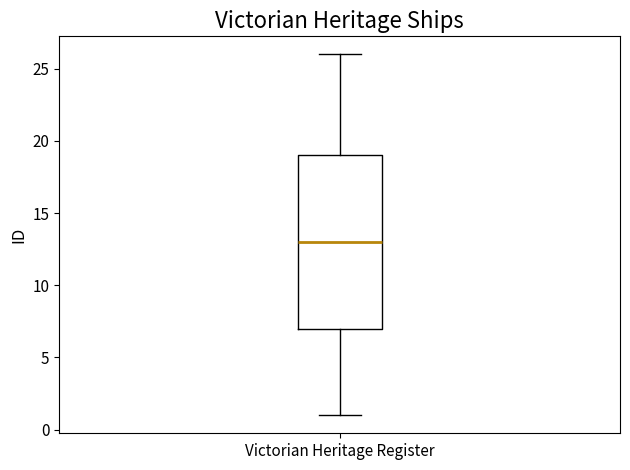

Transcribe this box plot: give where the median line is, the range the box spans, and where the two whiskers end, as read against the y-axis. The values are not printed on the chart, so give them approximately, as read against the axis.

median 13, box 7 to 19, whiskers 1 to 26